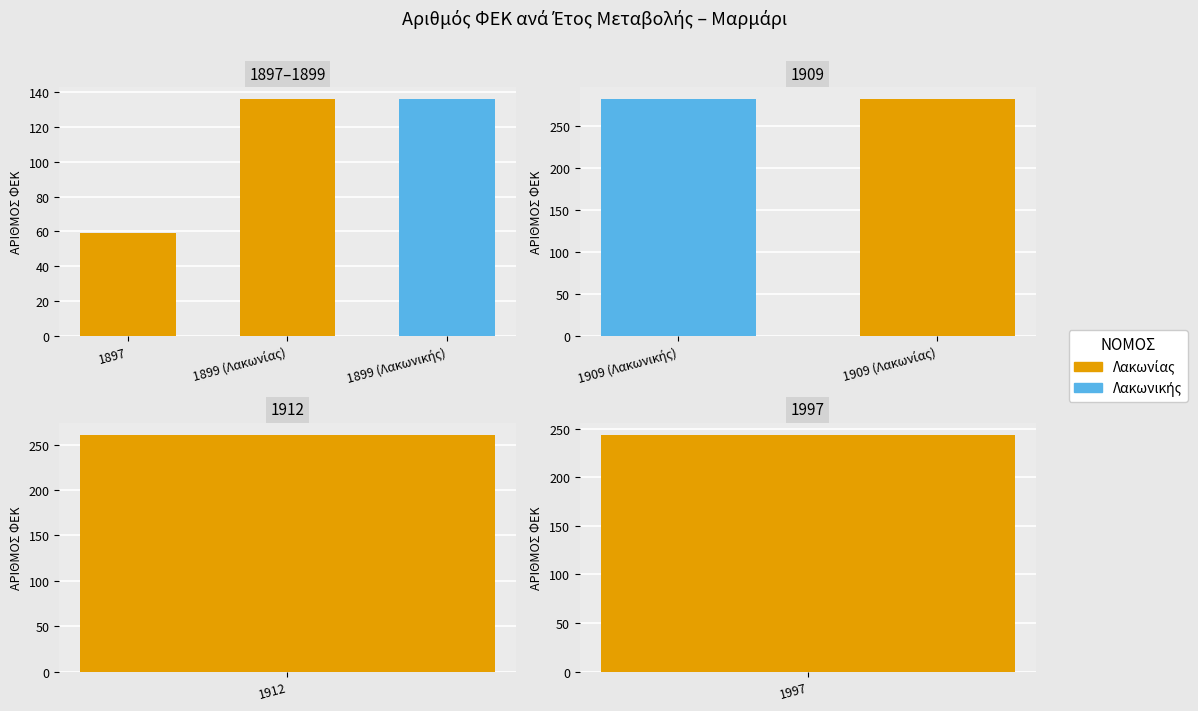

The chart shows a value of 282 at 1909 (Λακωνικής). True or false?

True